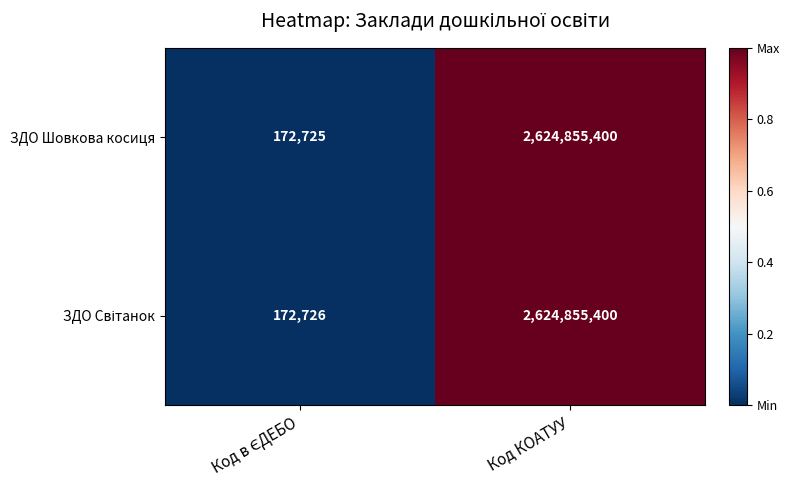

Which category has the highest value across all series?

Код КОАТУУ